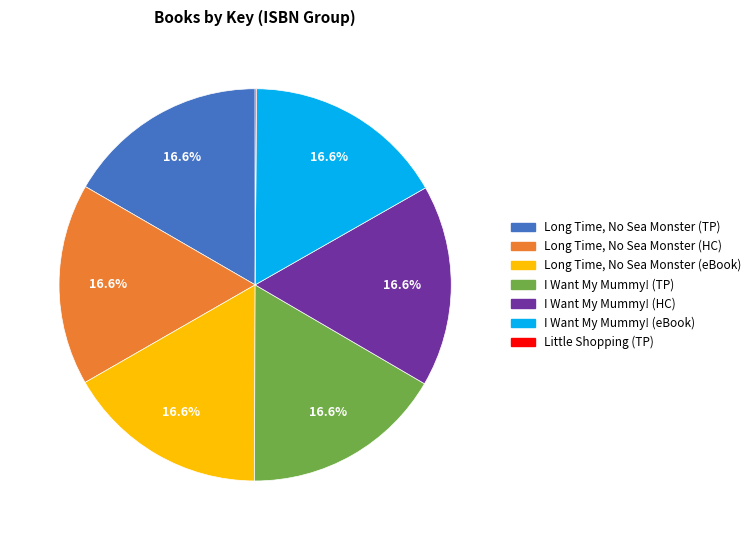

Is there a majority slice in this chart?

No